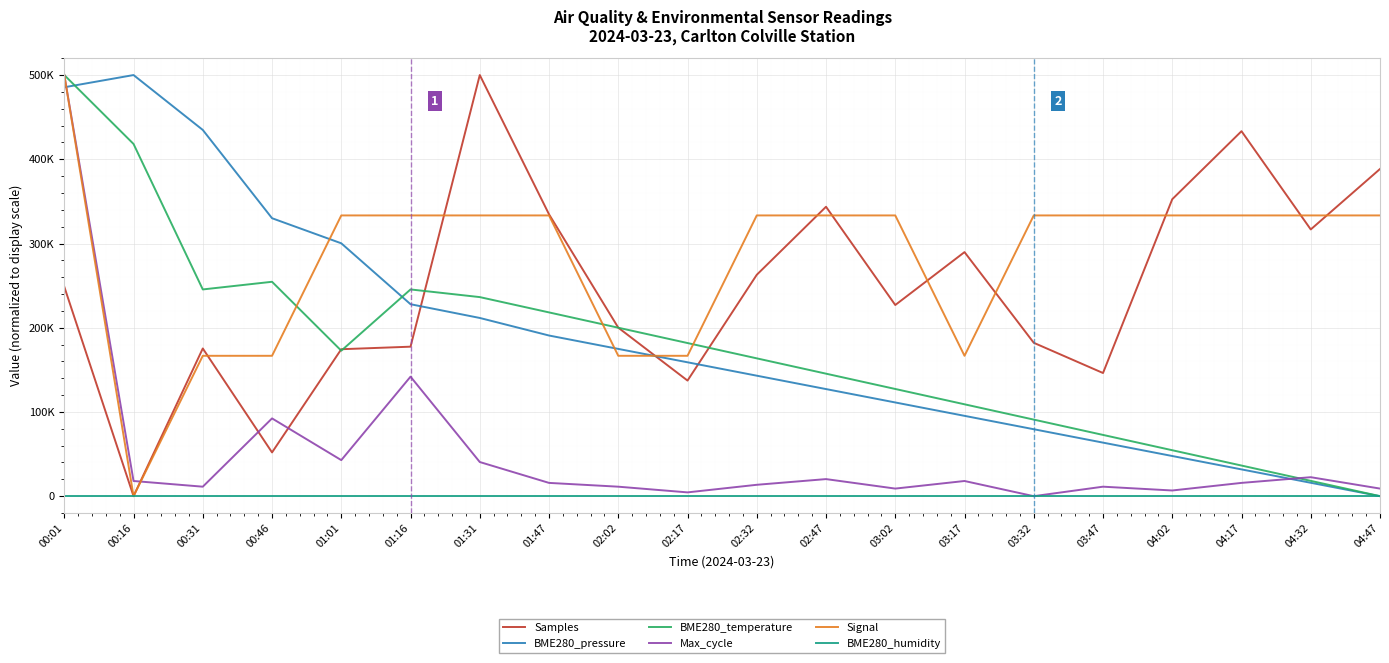

What is the difference between the highest and lowest values at 02:47?

343612.6